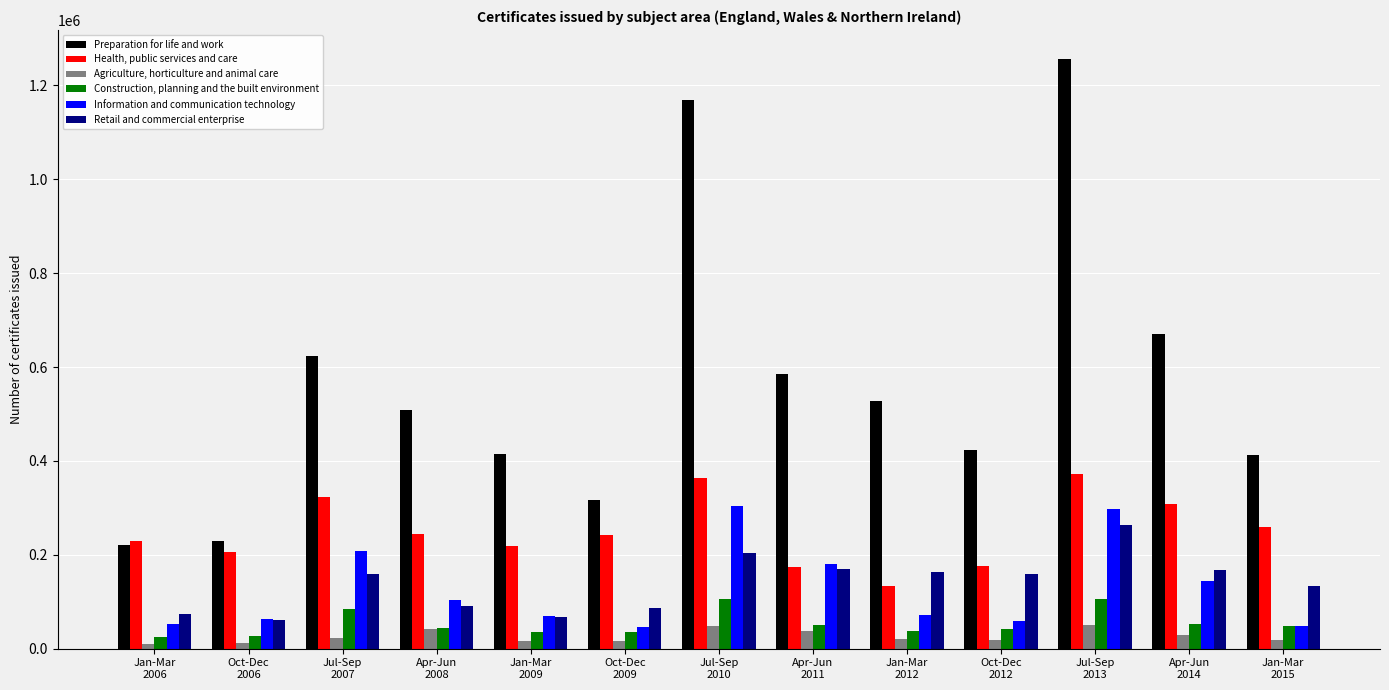

Rank the series by their maximum value, from lowest to highest.

Agriculture, horticulture and animal care, Construction, planning and the built environment, Retail and commercial enterprise, Information and communication technology, Health, public services and care, Preparation for life and work